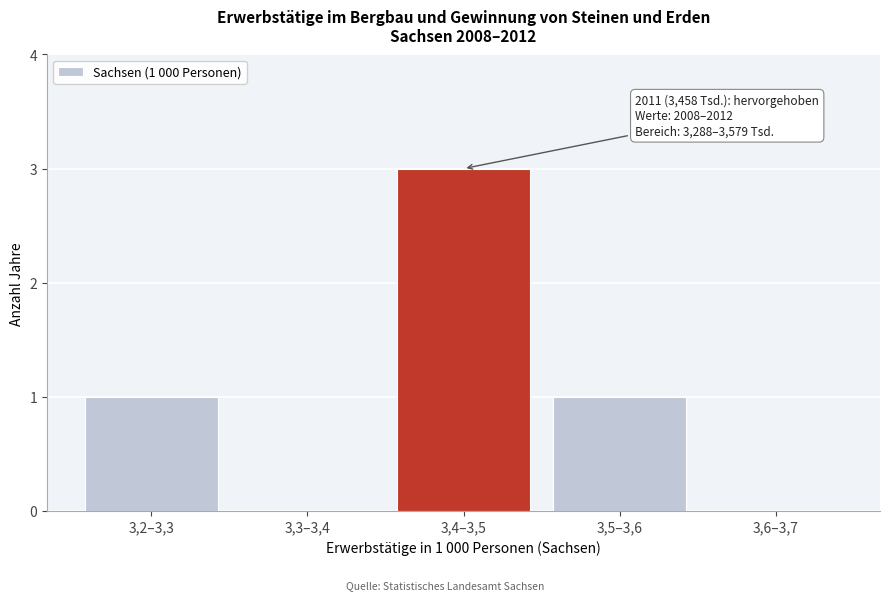

Reading left to right, list all the values displayed in this chart.

3,2–3,3=1	3,3–3,4=0	3,4–3,5=3	3,5–3,6=1	3,6–3,7=0